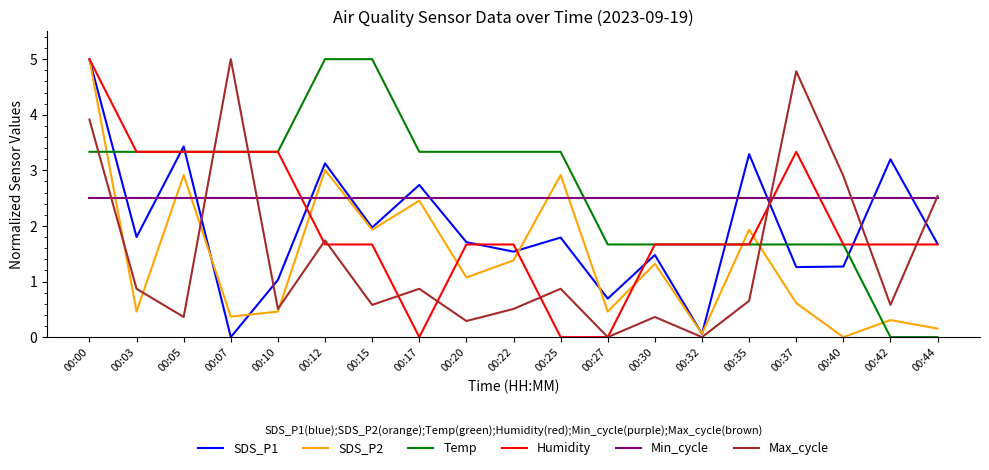

What is the spread (max minus min) of values at 00:44?

2.5